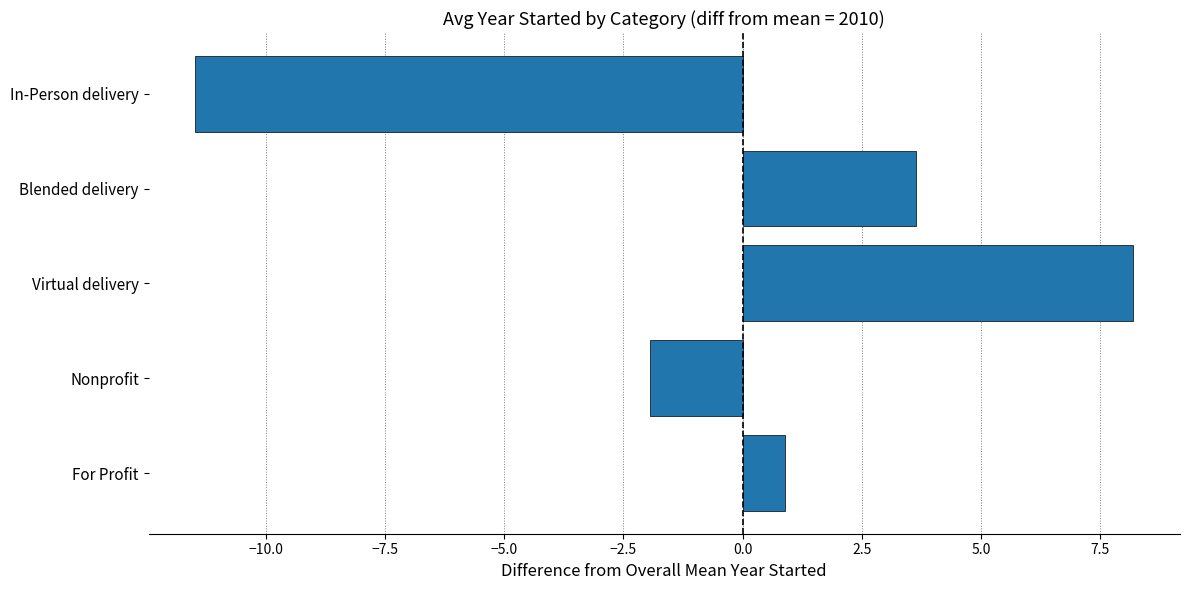

How many values exceed 0?

3